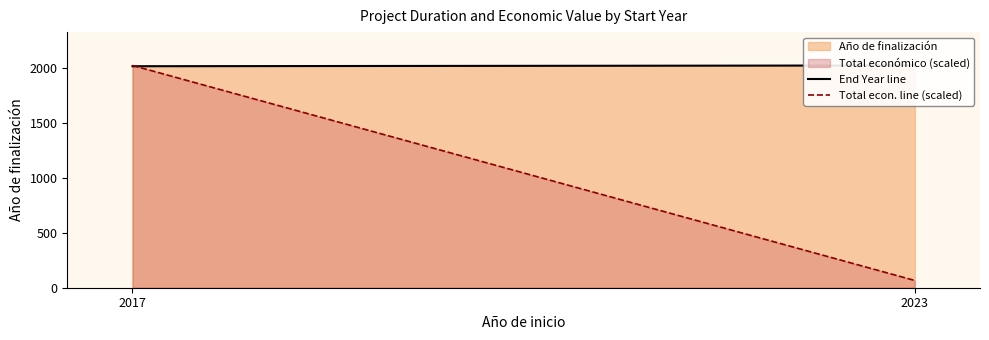

At which category does the chart reach its minimum across all series?

2023